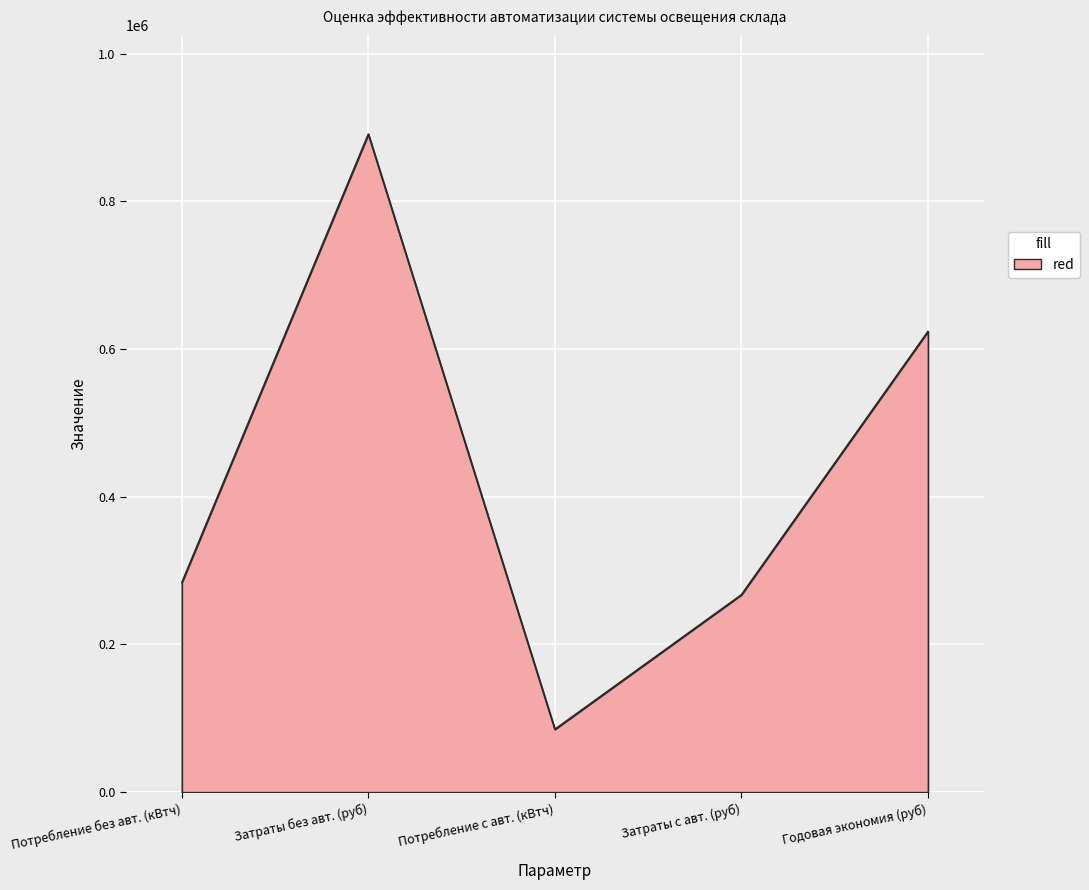

What is the maximum value shown in the chart?

891207.4